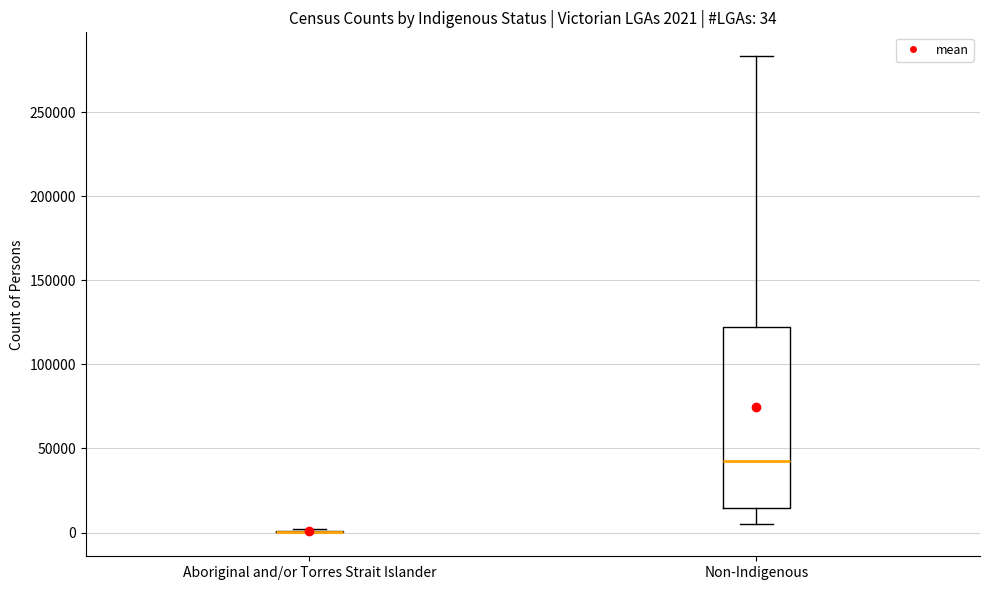

Comparing the boxes themselves (not the whiskers), which one is the tallest?

Non-Indigenous